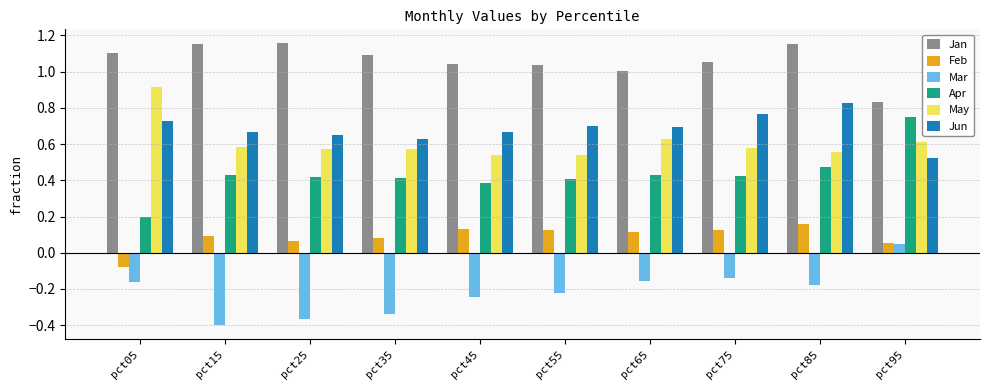

Which series has the largest total across all categories?

Jan